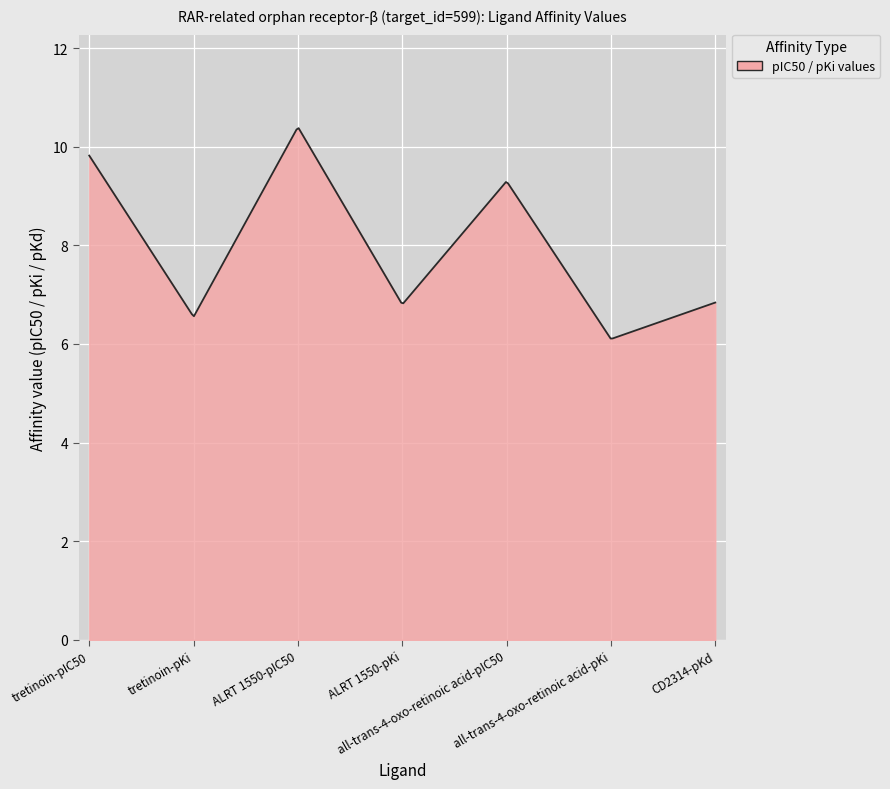

How many lines are shown in the chart?

1